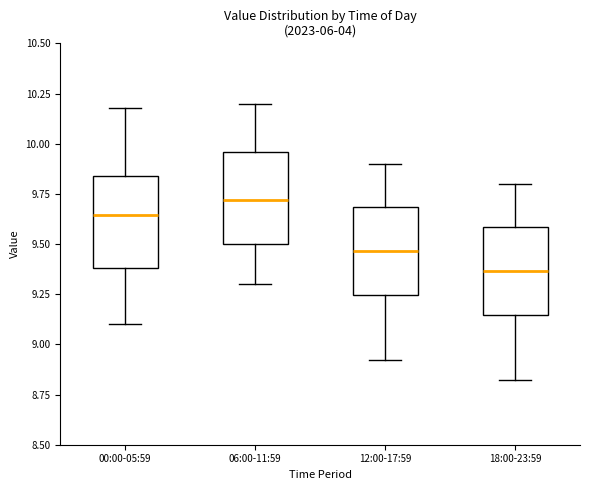

Reading left to right, transcribe this box plot: for each box, give where its median line is, the range the box spans, and where its two whiskers end, as read against the y-axis. The values are not printed on the chart, so give them approximately, as read against the axis.

00:00-05:59: median 9.65, box 9.40 to 9.85, whiskers 9.10 to 10.20
06:00-11:59: median 9.70, box 9.50 to 9.95, whiskers 9.30 to 10.20
12:00-17:59: median 9.45, box 9.25 to 9.70, whiskers 8.90 to 9.90
18:00-23:59: median 9.35, box 9.15 to 9.60, whiskers 8.80 to 9.80